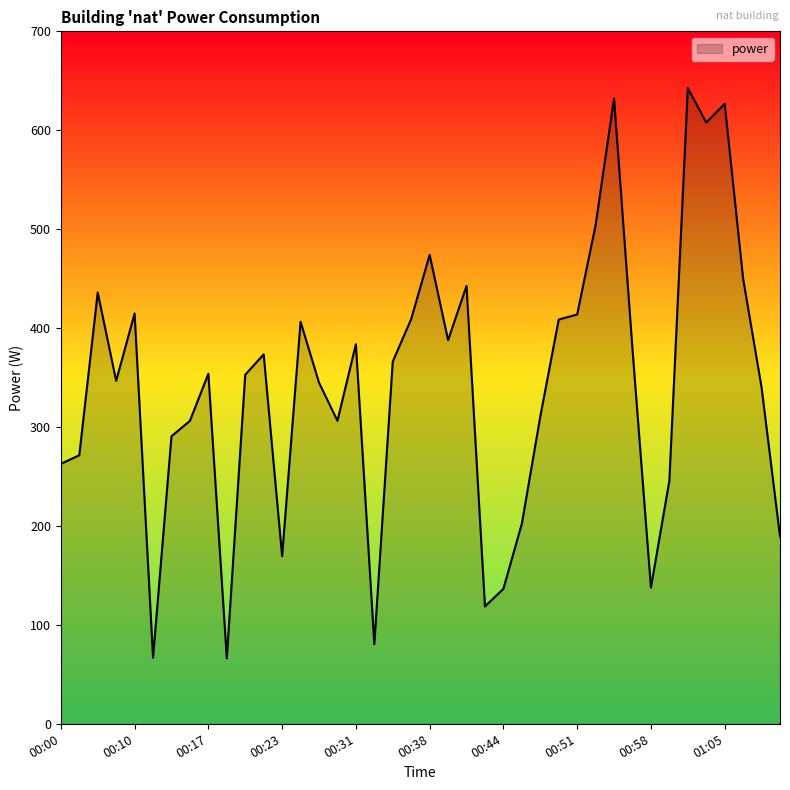

What is the greatest value displayed?

642.6